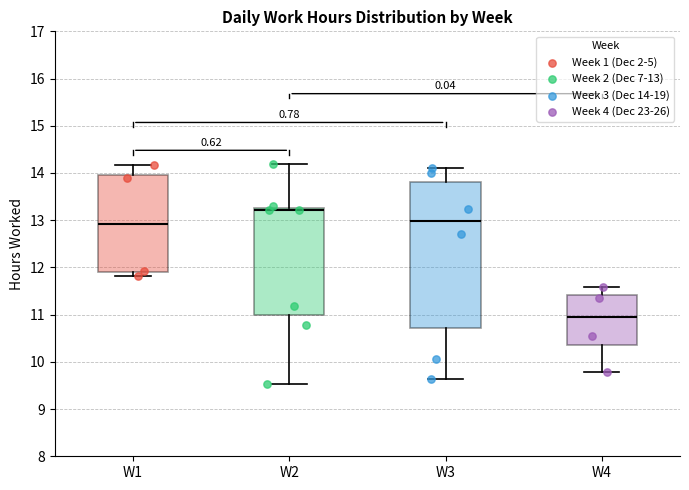

Reading left to right, transcribe this box plot: for each box, give where its median line is, the range the box spans, and where its two whiskers end, as read against the y-axis. The values are not printed on the chart, so give them approximately, as read against the axis.

W1: median 12.9, box 11.9 to 14.0, whiskers 11.8 to 14.2
W2: median 13.2, box 11.0 to 13.3, whiskers 9.5 to 14.2
W3: median 13.0, box 10.7 to 13.8, whiskers 9.6 to 14.1
W4: median 11.0, box 10.4 to 11.4, whiskers 9.8 to 11.6